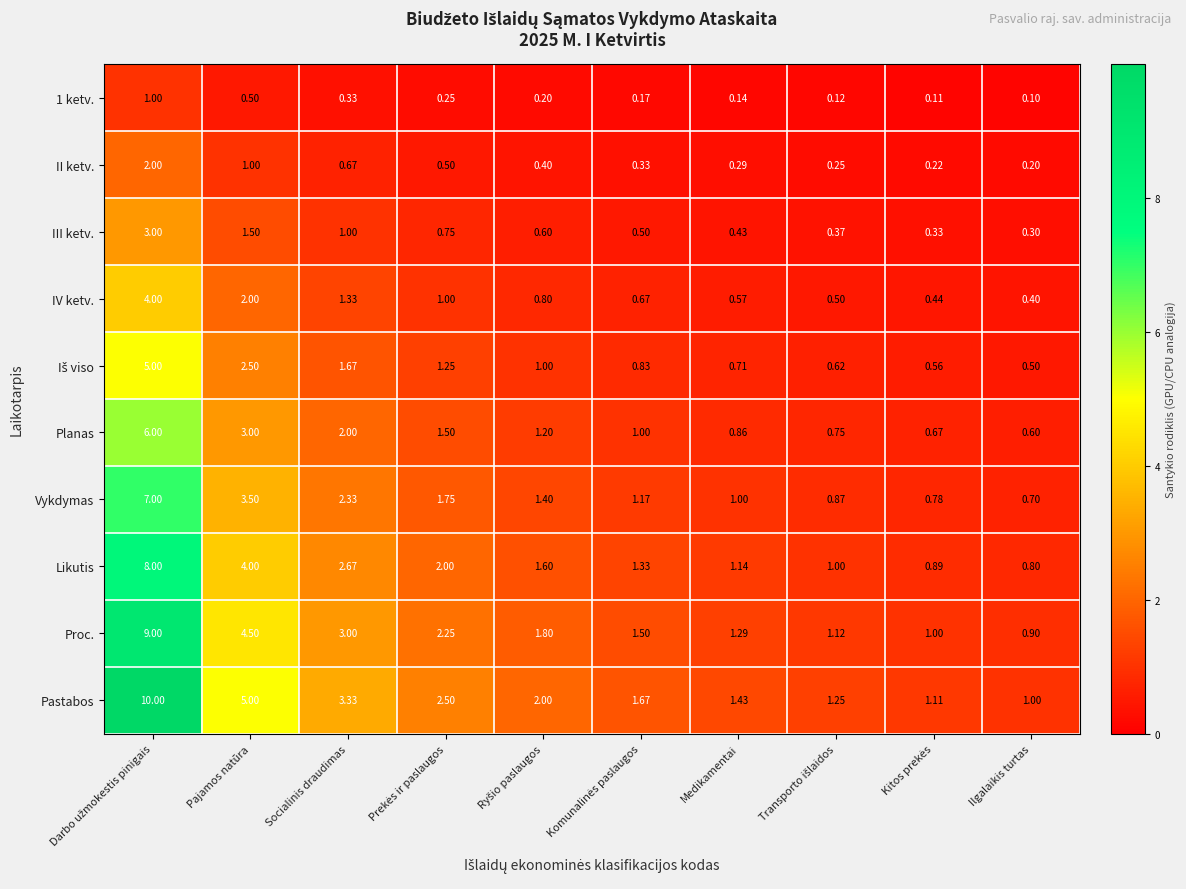

At which category does the chart reach its minimum across all series?

Ilgalaikis turtas